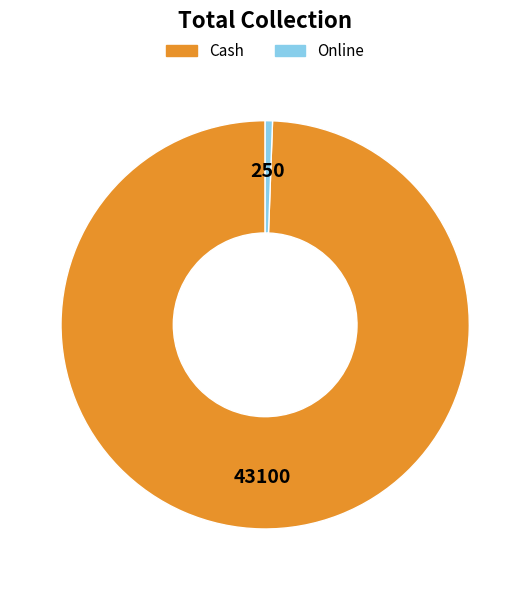

Which category accounts for the majority?

Cash